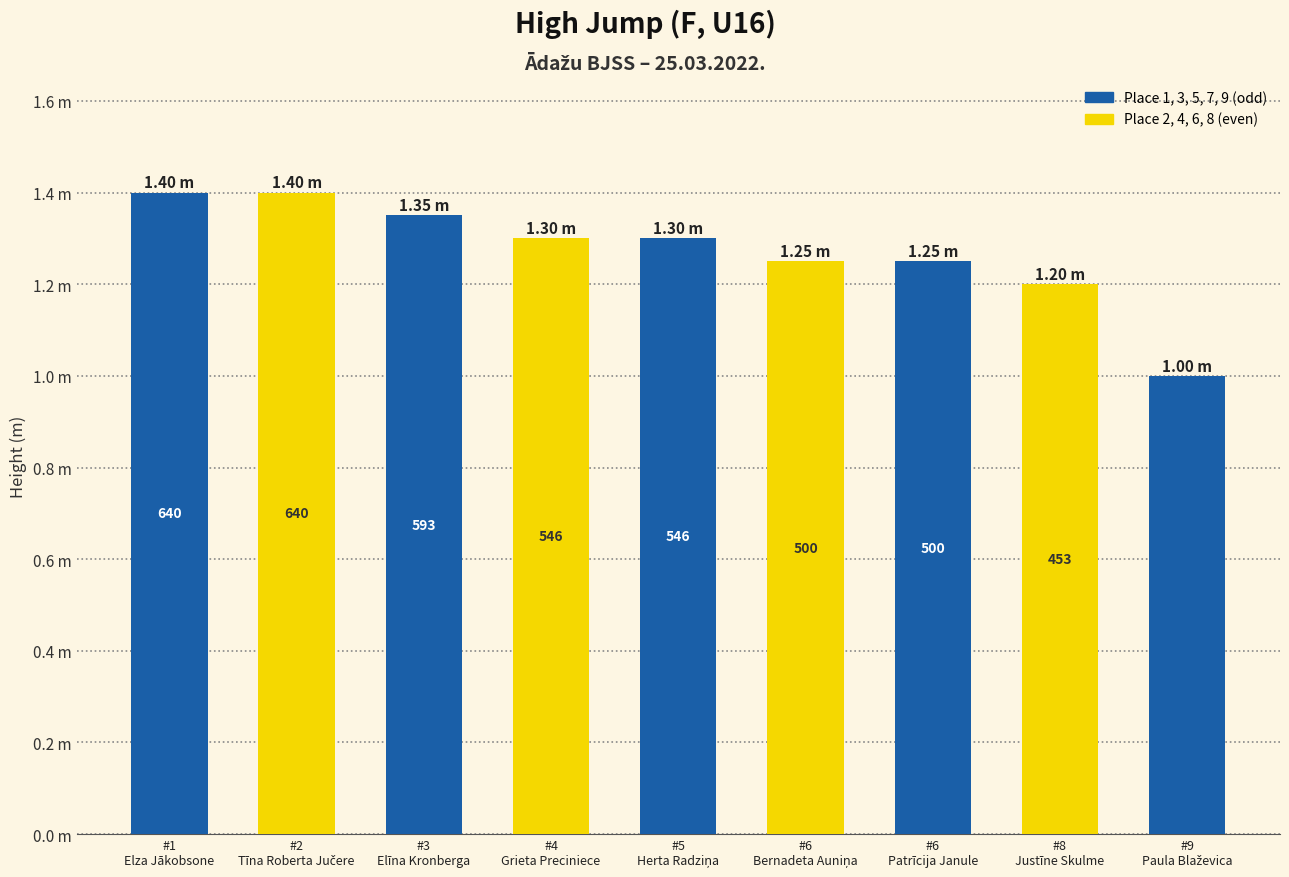

Does the chart contain any negative values?

No